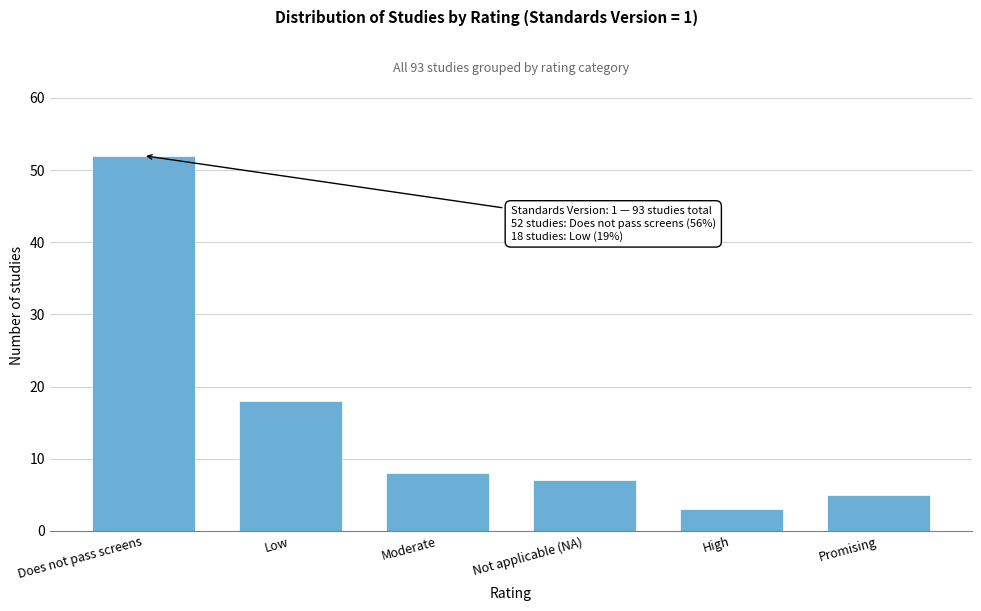

Reading left to right, what are all the values shown in this chart?

Does not pass screens=52	Low=18	Moderate=8	Not applicable (NA)=7	High=3	Promising=5